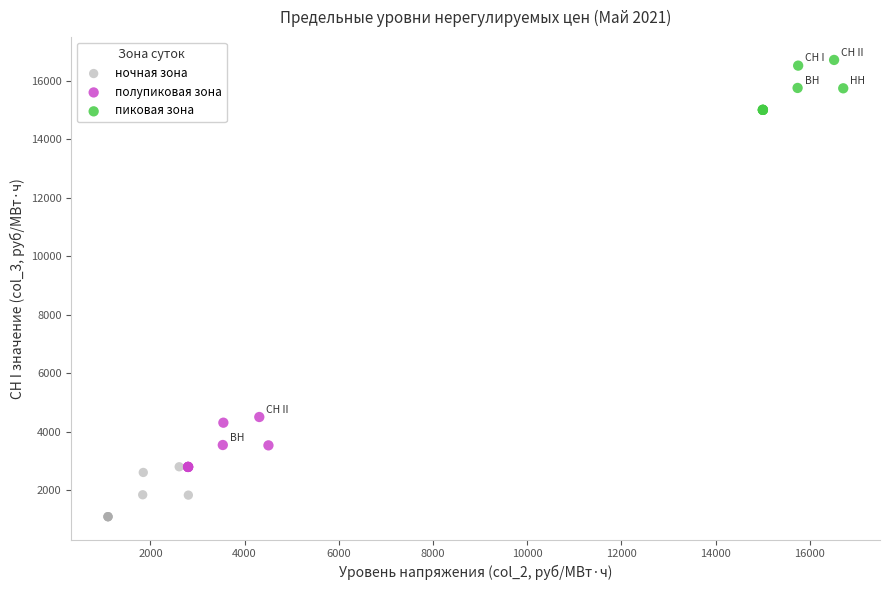

Which series contains the lowest Y value?

ночная зона